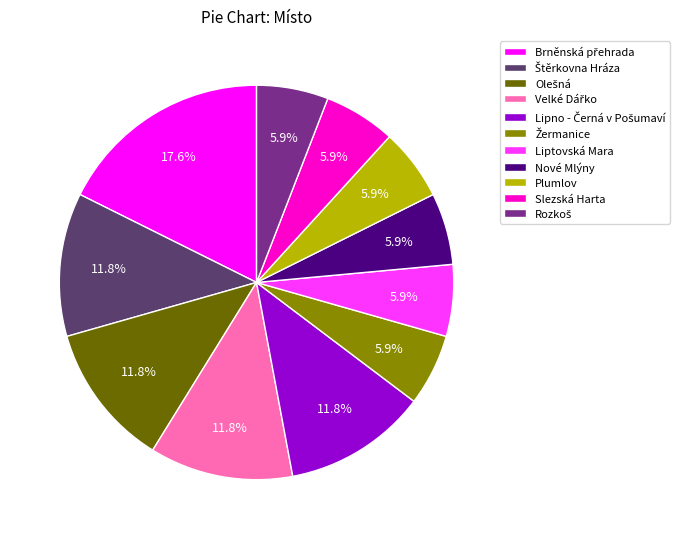

How many slices are in this pie chart?

11